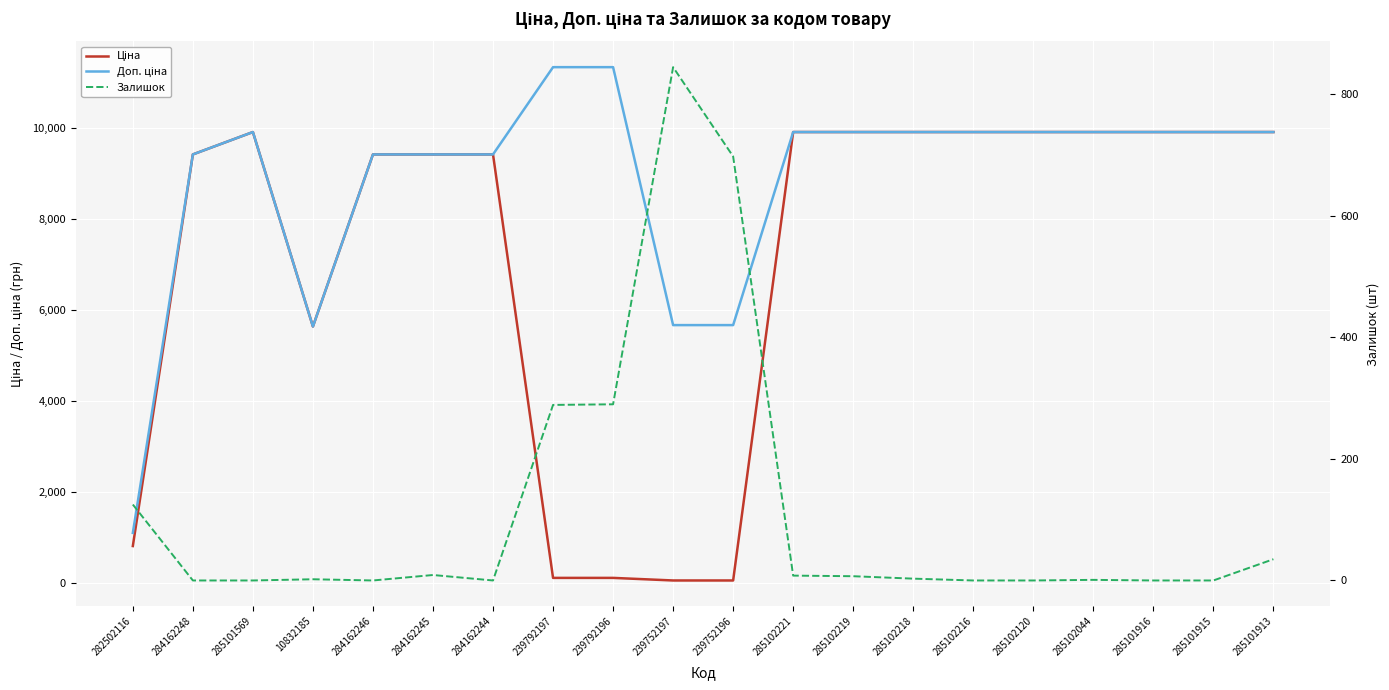

At which category does Залишок reach its first local valley?

284162246